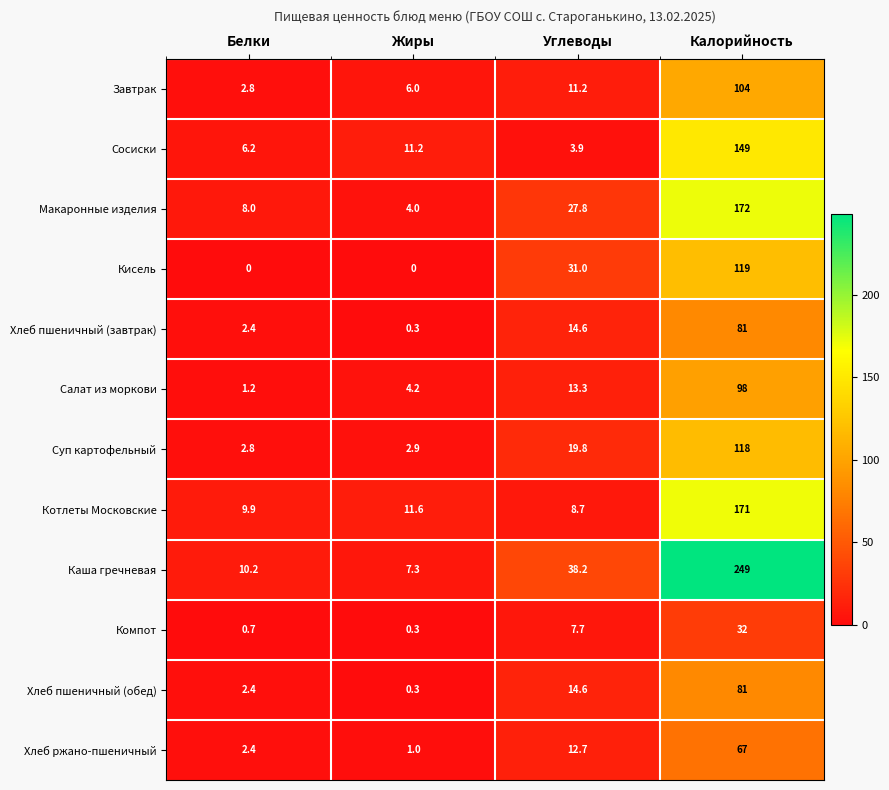

The value of Хлеб пшеничный (завтрак) at Углеводы is 21.9. True or false?

False